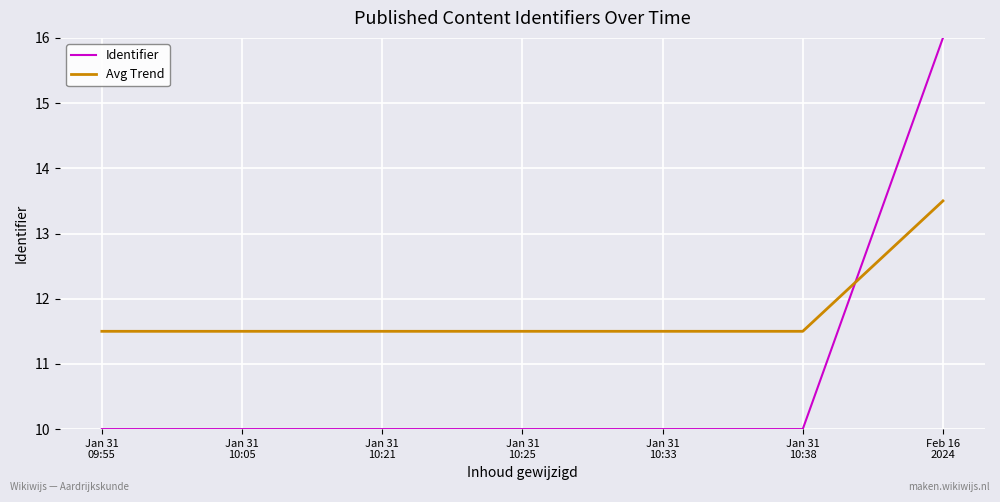

What is the minimum value shown in the chart?

10.0